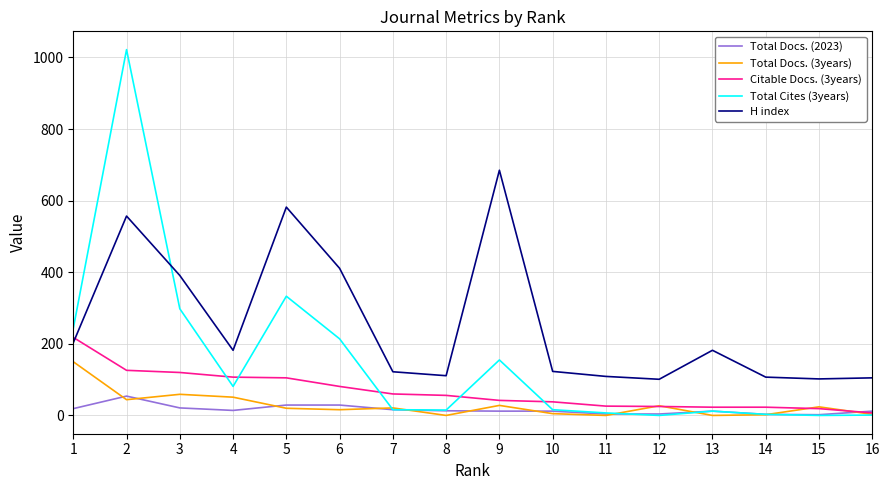

Which series has the largest total across all categories?

H index